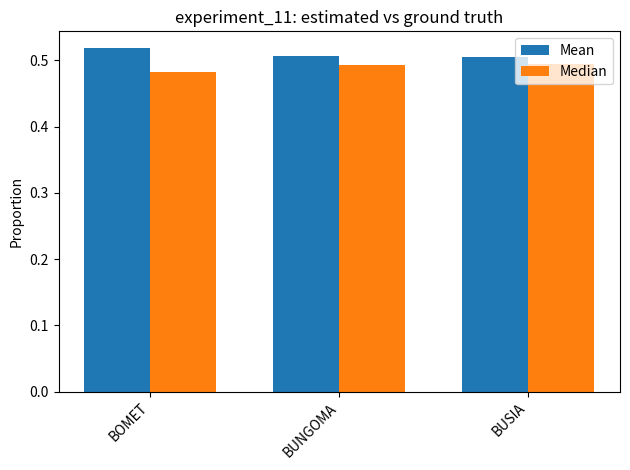

Rank the series by their maximum value, from highest to lowest.

Mean, Median